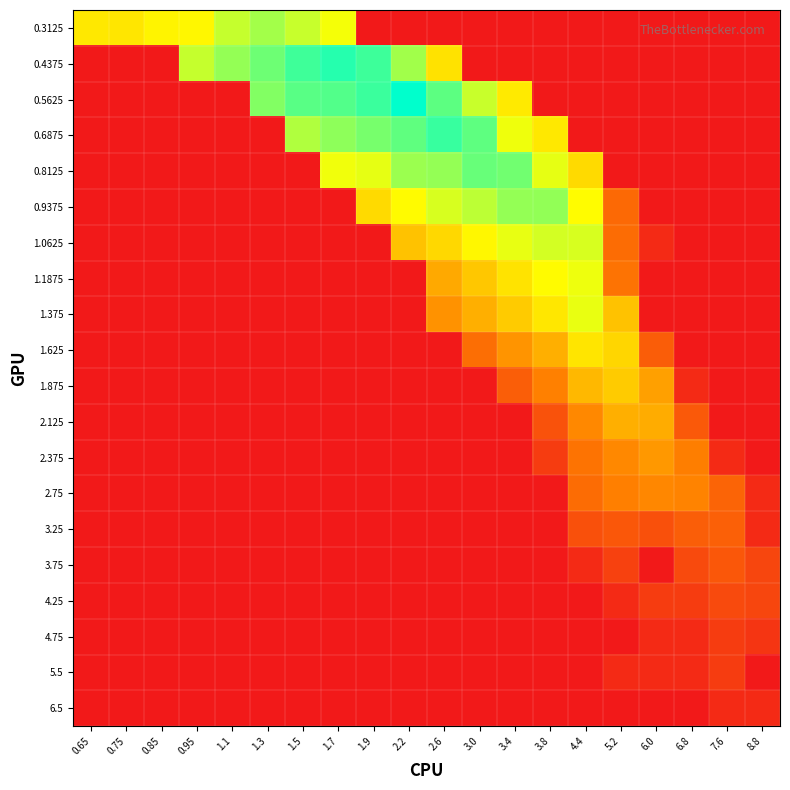

At which category is the sum across all series the highest?

4.4